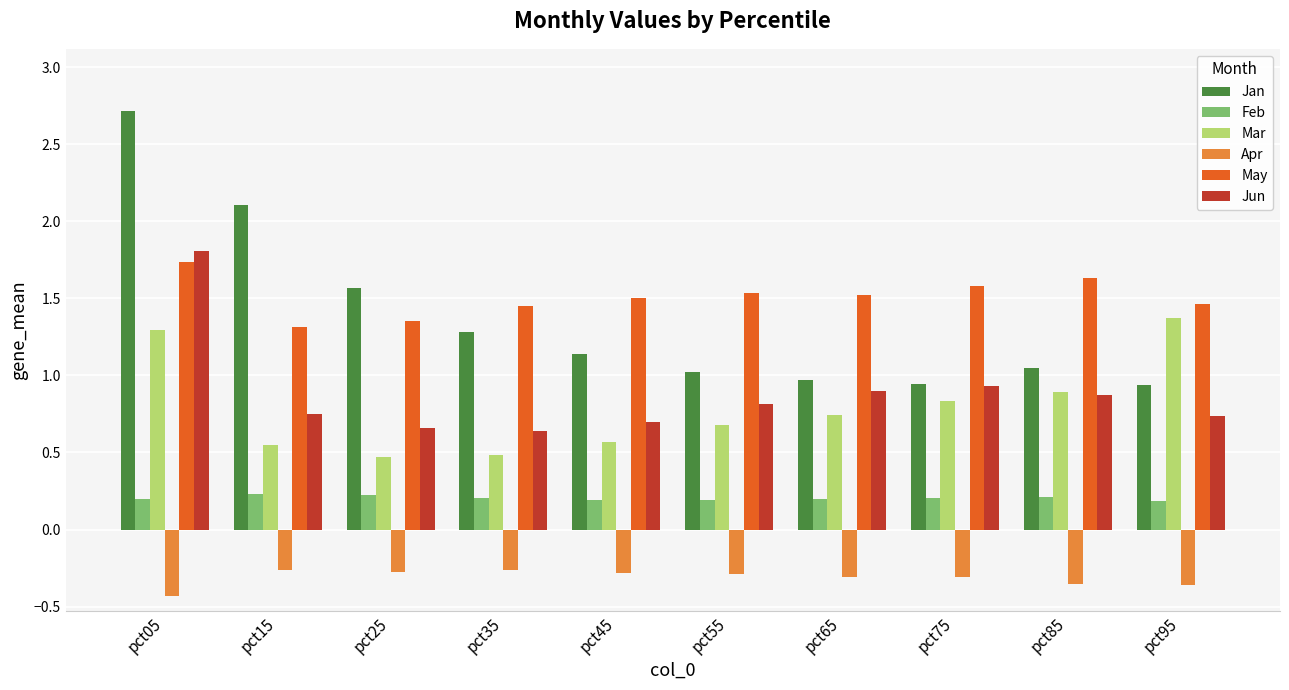

Which series has the largest range (max minus min)?

Jan